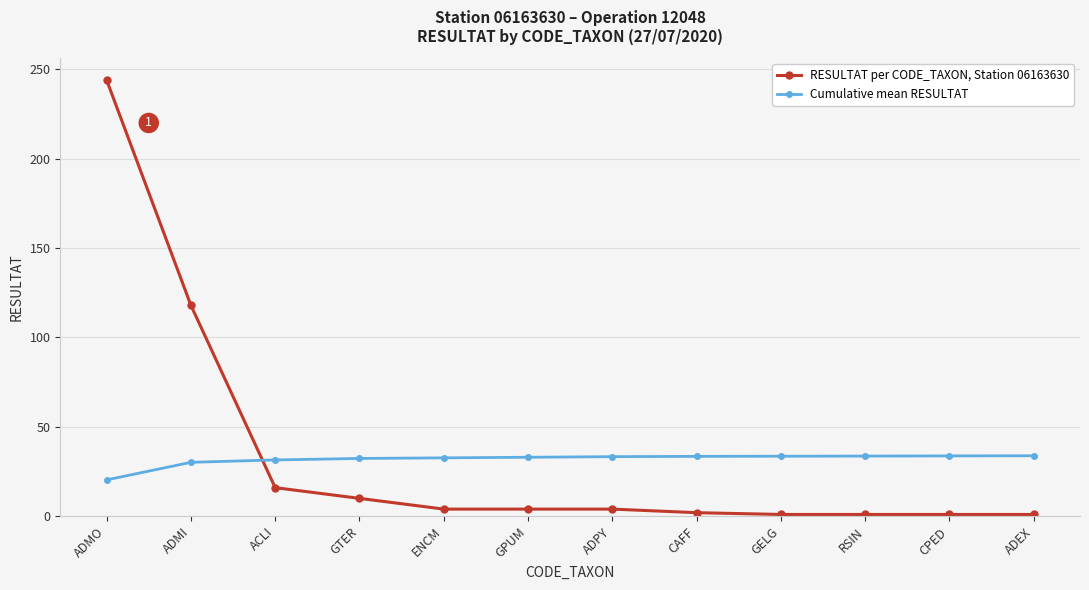

What is the sum of the RESULTAT per CODE_TAXON, Station 06163630 values at CAFF and ADMI?

120.0